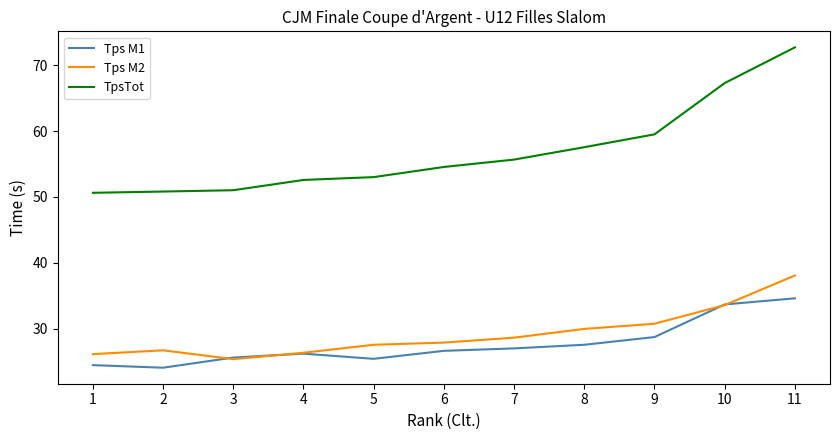

Which series has the largest range (max minus min)?

TpsTot